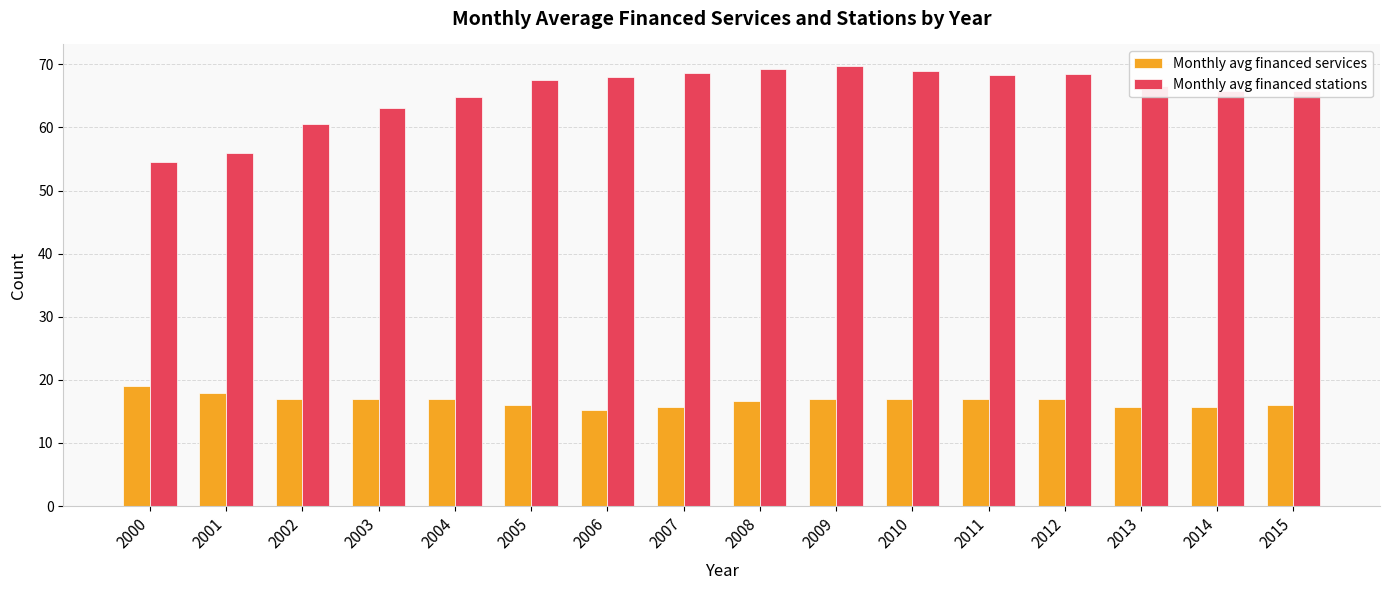

What is the spread (max minus min) of values at 2004?

47.8